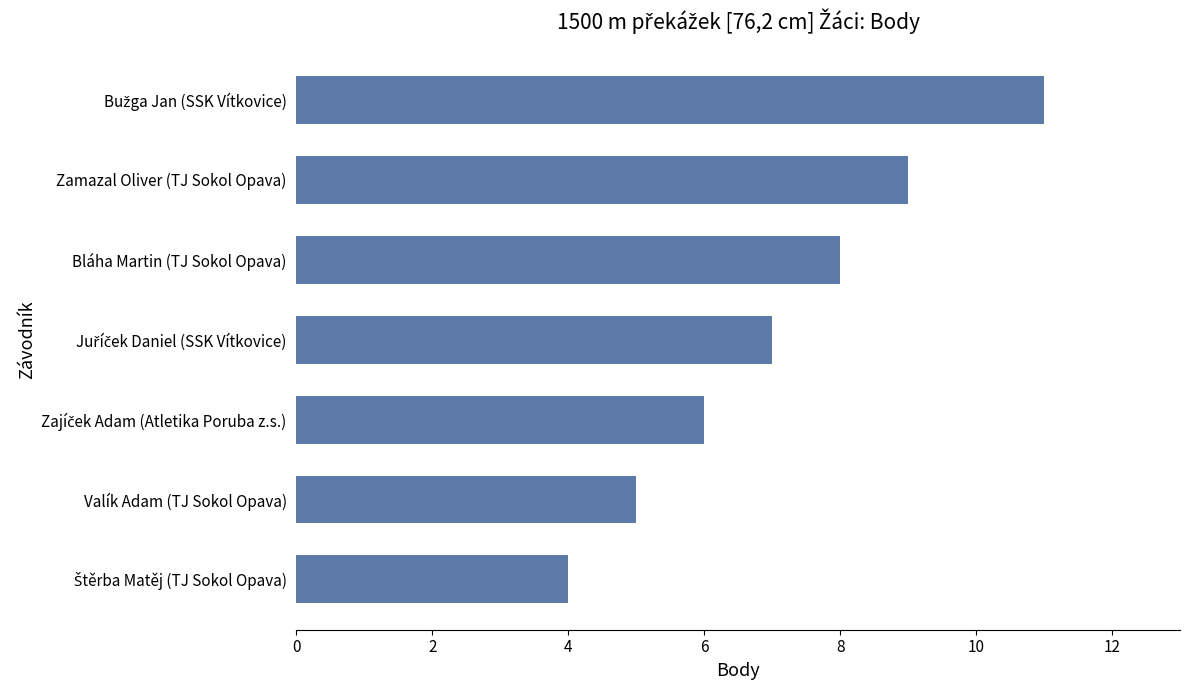

Are the bars horizontal?

Yes